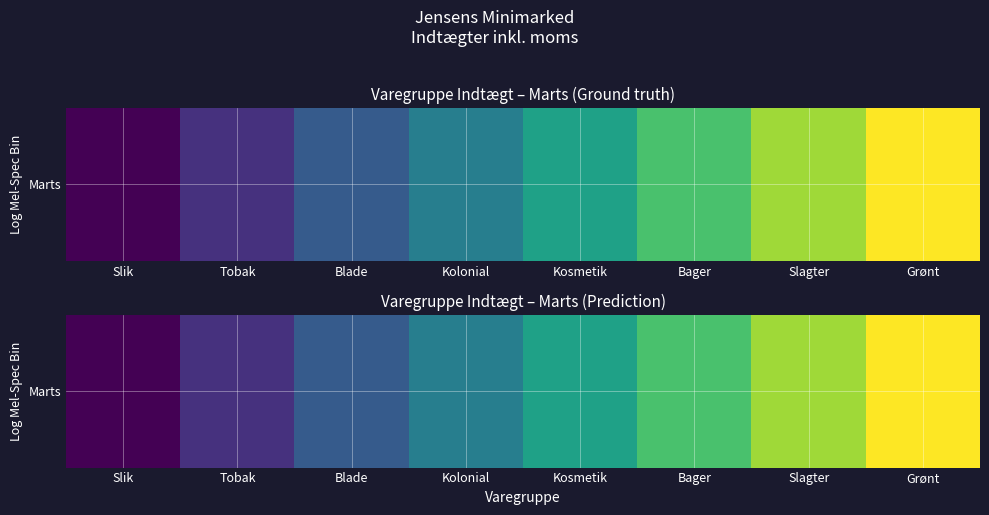

List the labels in order of value, largest first.

Grønt, Slagter, Bager, Kosmetik, Kolonial, Blade, Tobak, Slik